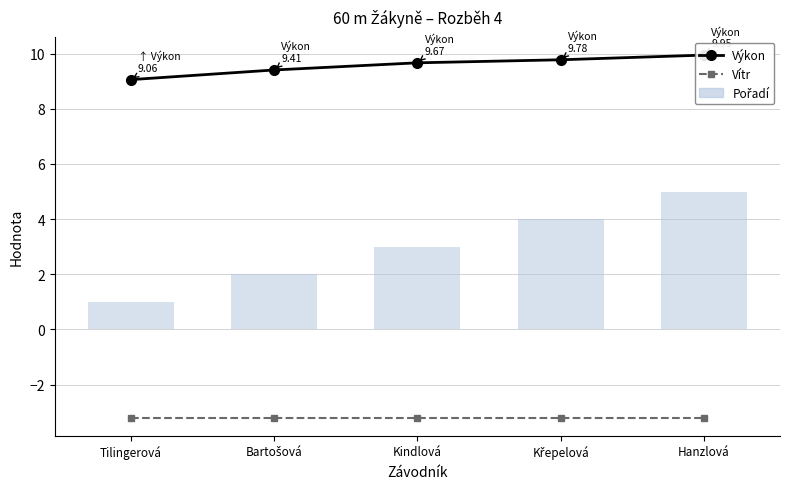

Which has a higher value, Kindlová or Hanzlová?

Hanzlová